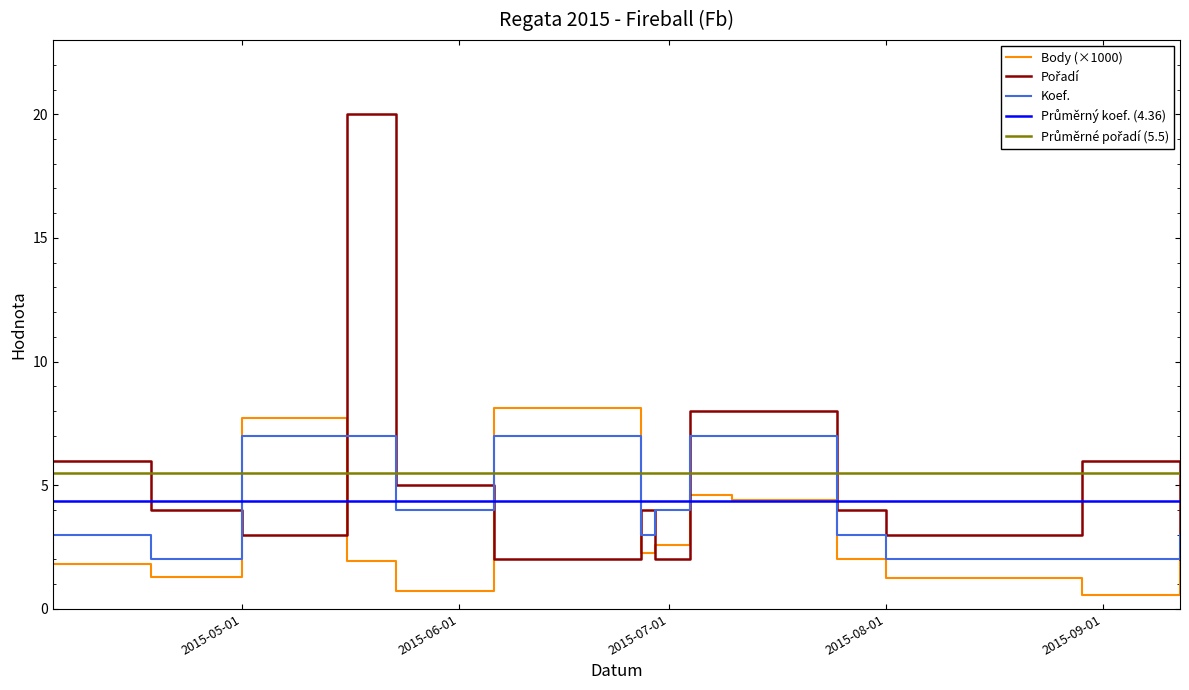

Between 2015-07-10 and 2015-08-01, which is larger?

2015-07-10